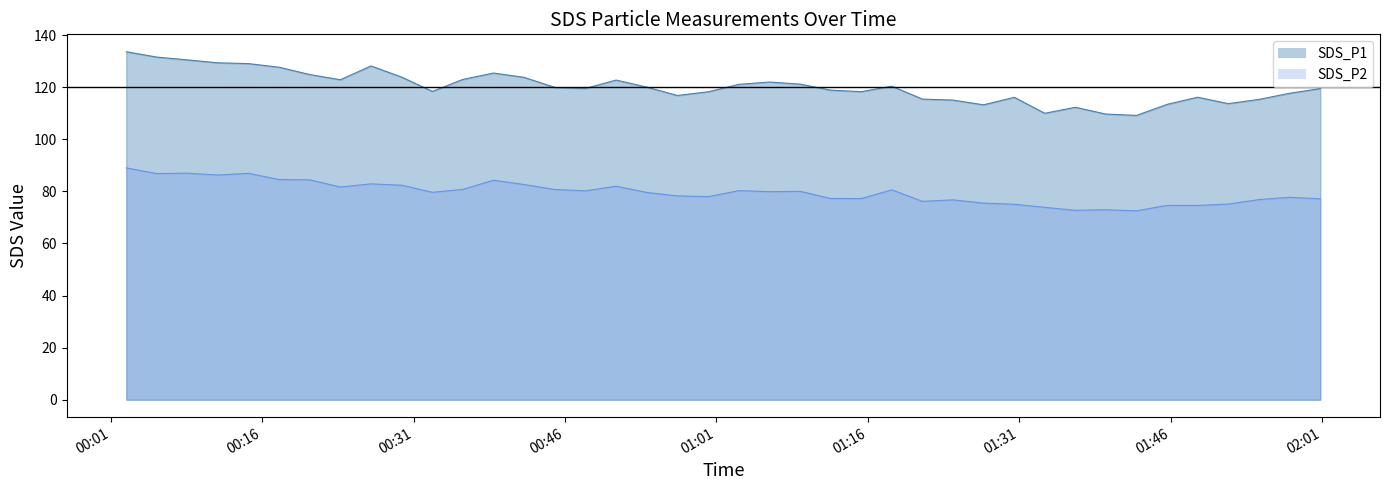

What is the difference between the maximum and minimum values in the SDS_P2 series?

16.5